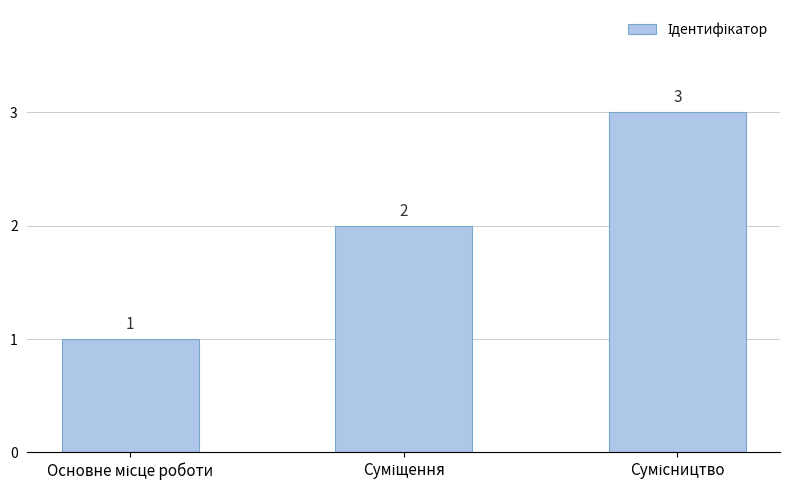

What is the sum of all values?

6